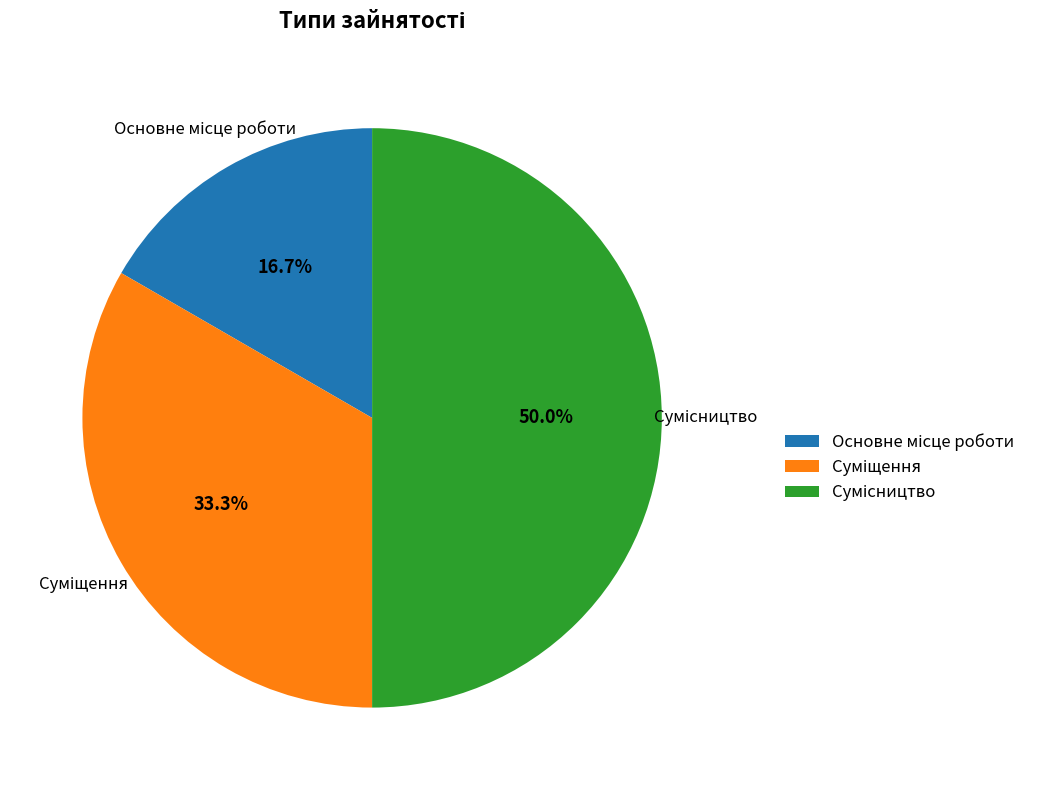

What portion of the pie excludes Основне місце роботи?

83.3%